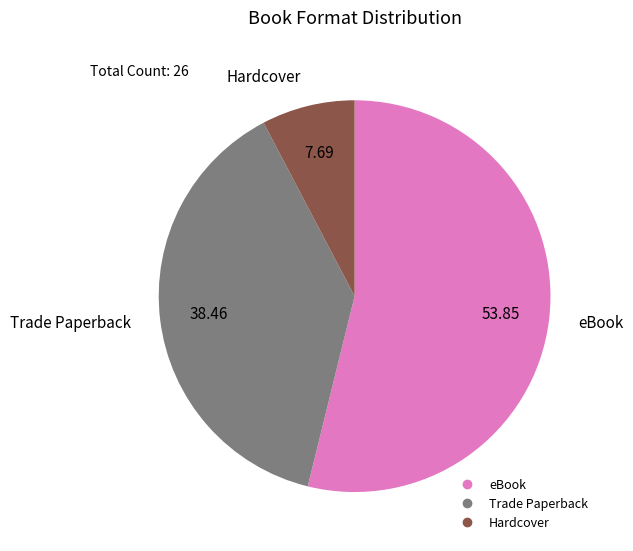

Combined, do Hardcover and Trade Paperback account for over 50%?

No